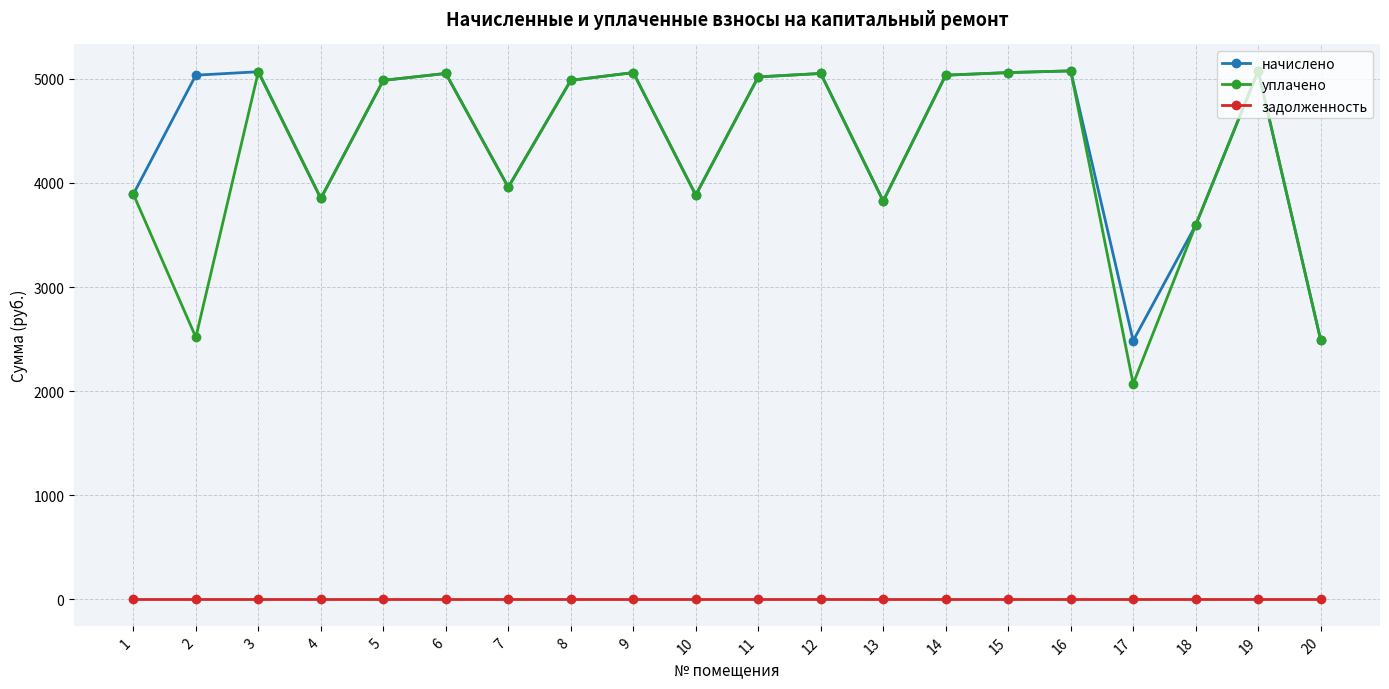

How many distinct data groups are displayed?

3